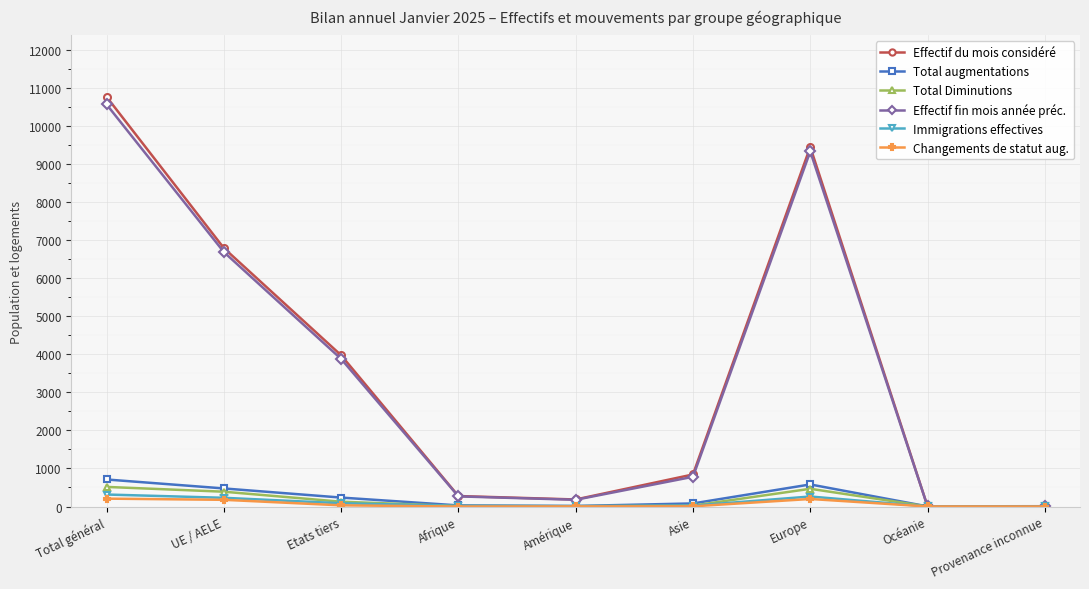

How many interior local peaks does the Effectif du mois considéré series have?

1